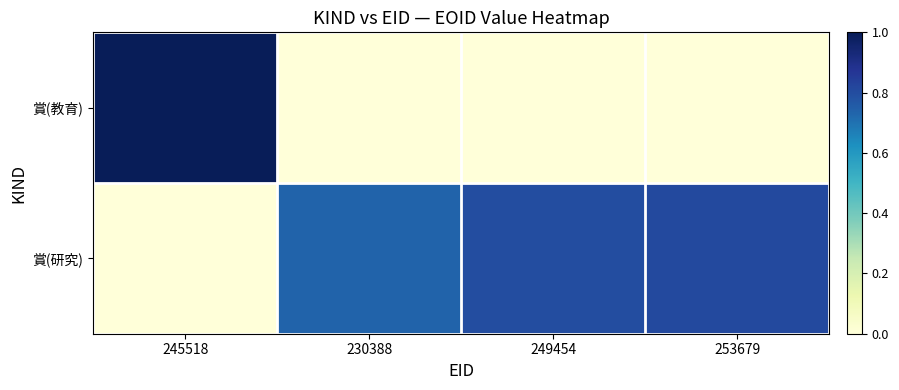

At how many categories does at least one series exceed 0?

4